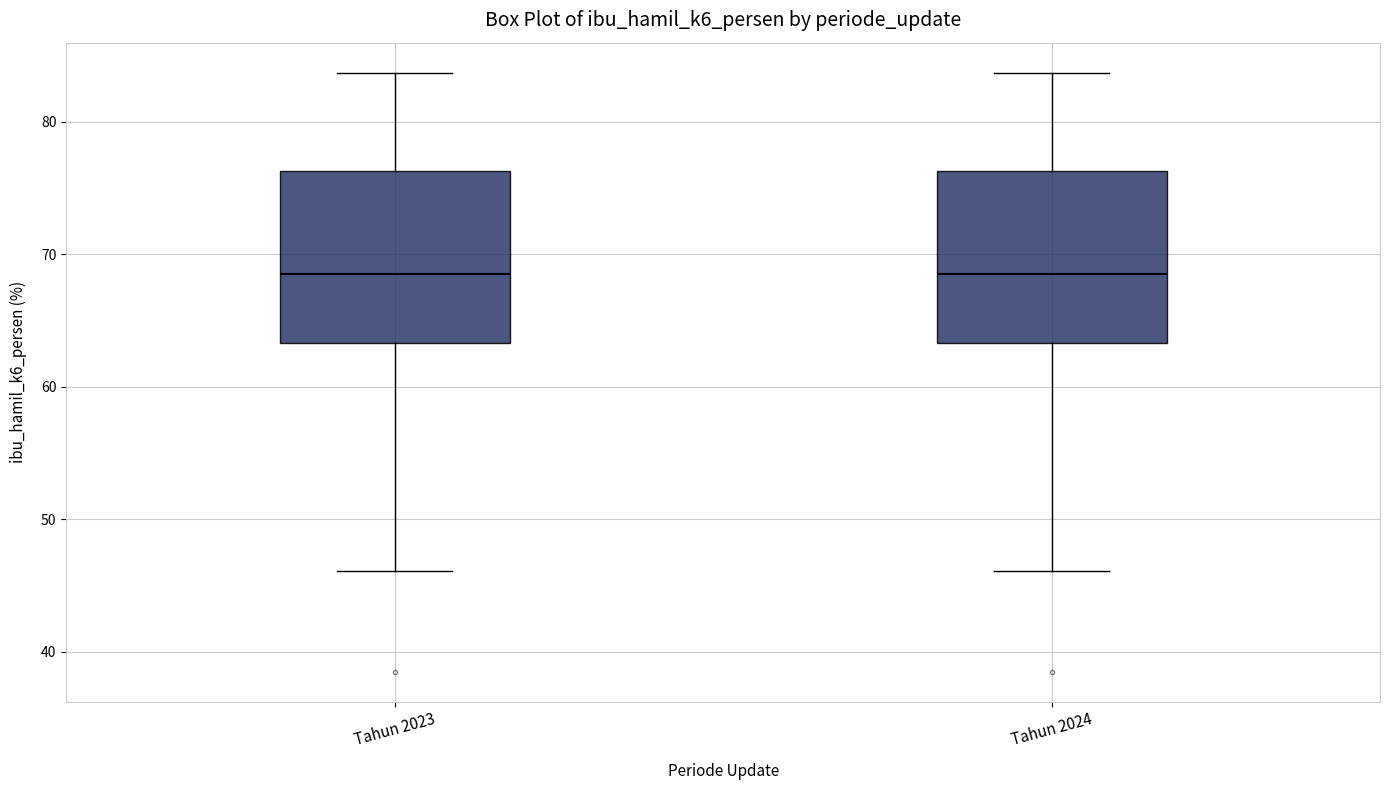

Reading left to right, transcribe this box plot: for each box, give where its median line is, the range the box spans, and where its two whiskers end, as read against the y-axis. The values are not printed on the chart, so give them approximately, as read against the axis.

Tahun 2023: median 69, box 63 to 76, whiskers 46 to 84
Tahun 2024: median 69, box 63 to 76, whiskers 46 to 84